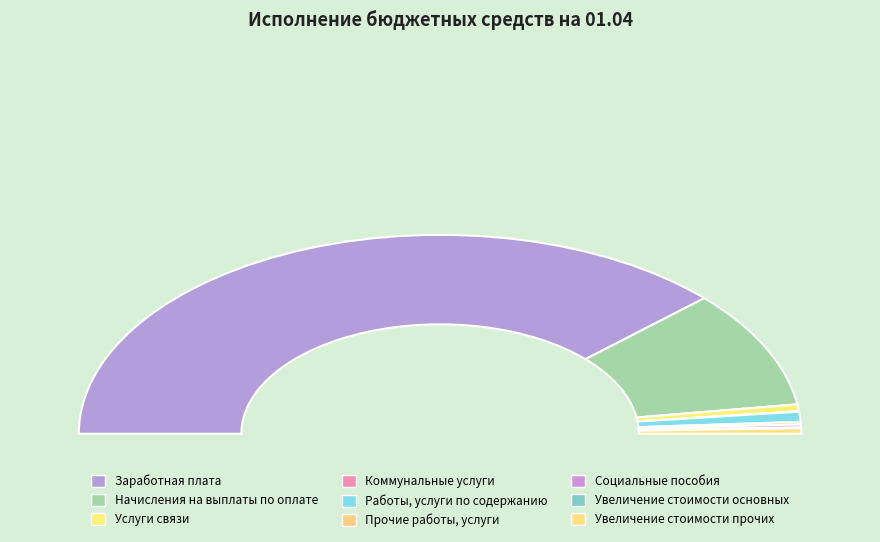

Count the number of slices in the pie.

9